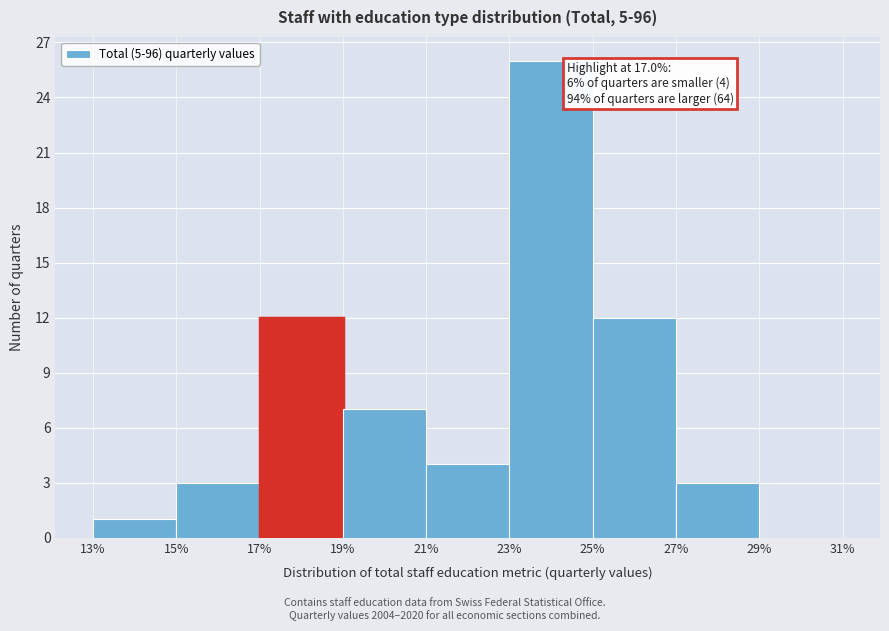

Which range on the x-axis has the tallest bar?

23% to 25%